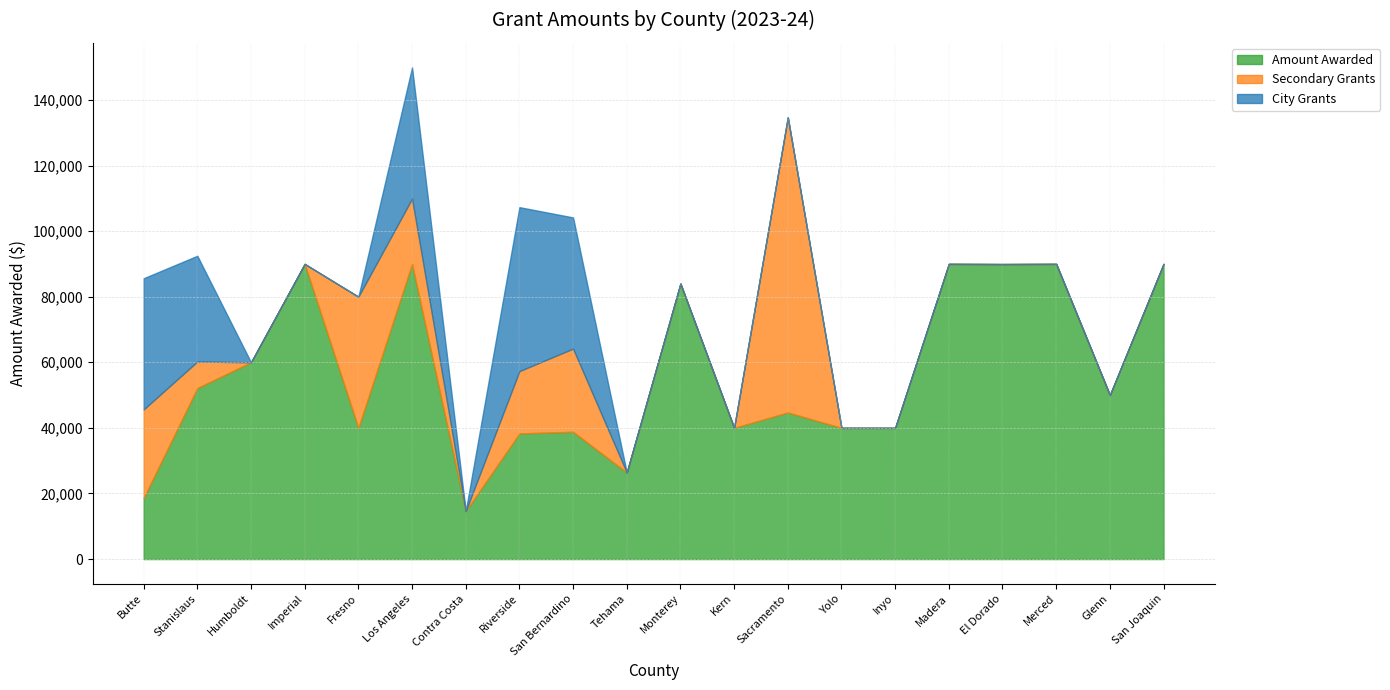

How many interior local peaks does the Amount Awarded series have?

7